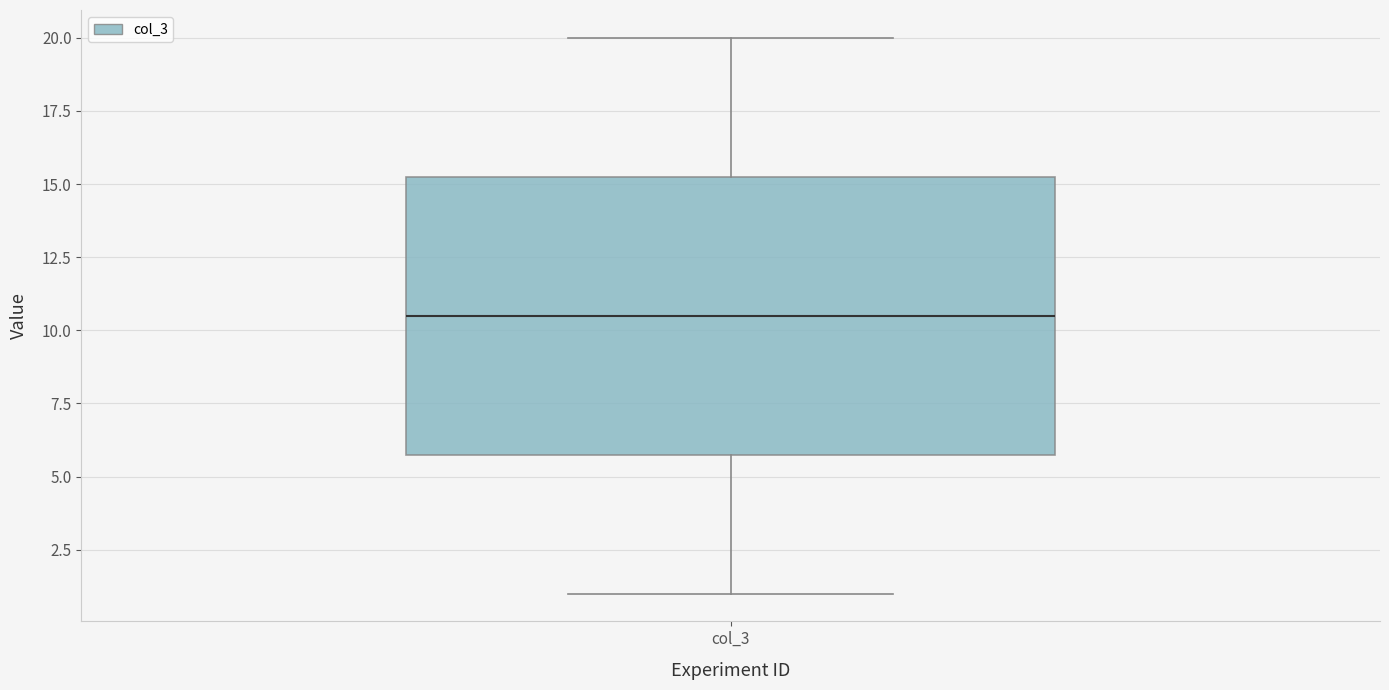

Read this box plot against the y-axis: the position of the median line, the range covered by the box, and the ends of both whiskers. The values are not printed on the chart, so give them approximately, as read against the axis.

median 10.5, box 6.0 to 15.5, whiskers 1.0 to 20.0